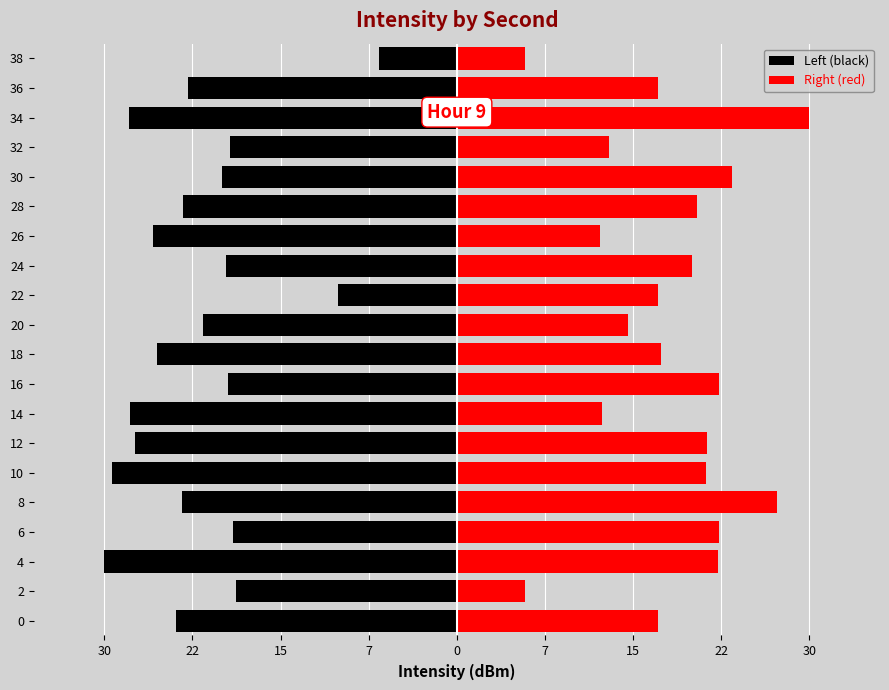

What is the minimum value shown in the chart?

-30.0